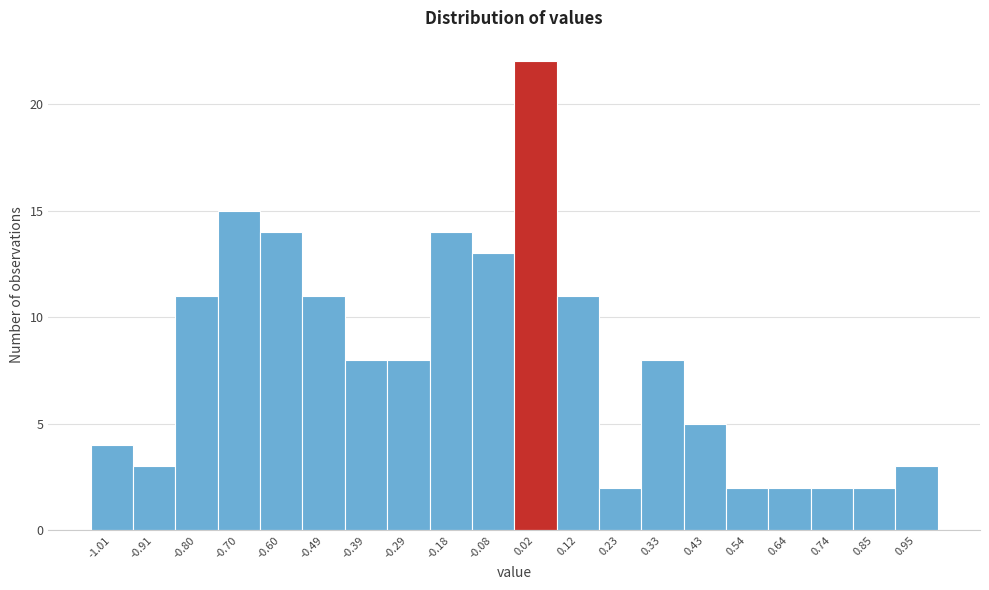

What is the height of the bar covering 0.08 to 0.18 on the x-axis? Neither the bar edges nor the heights are printed on the chart, so give them approximately, as read against the axes.

11